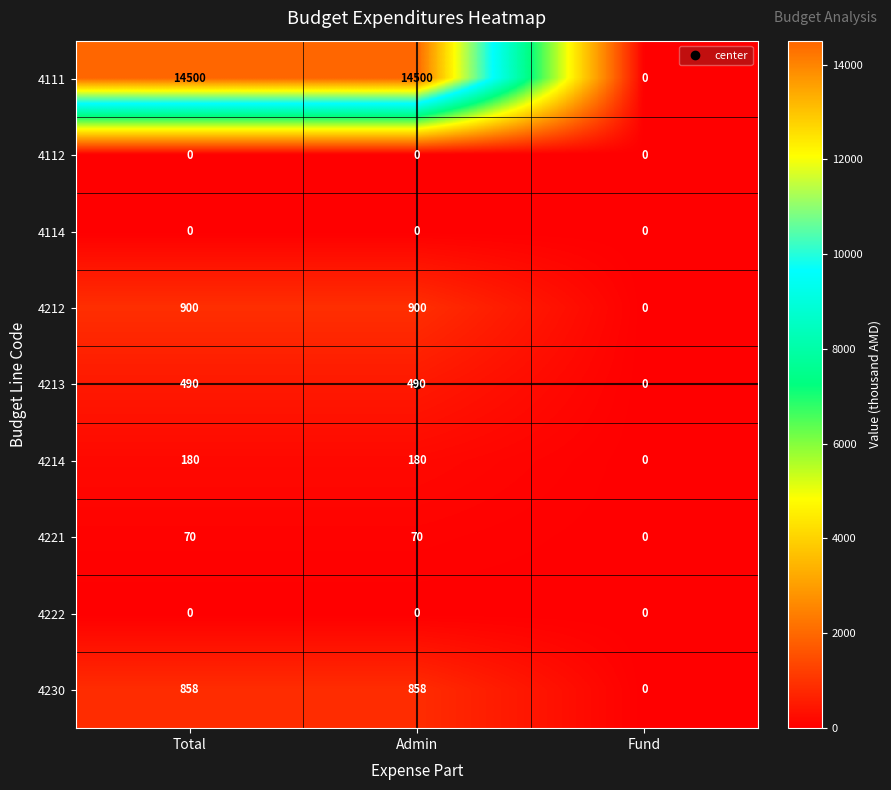

At which label does 4230 reach its minimum?

Fund